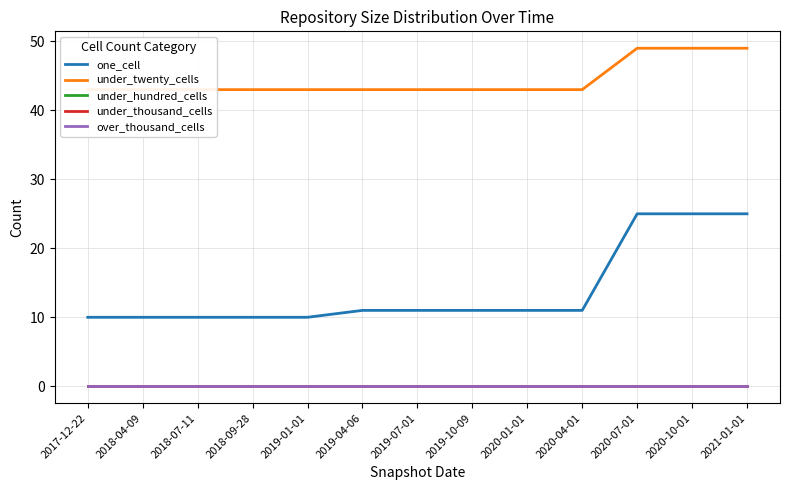

What is the label of the 3rd point from the right?

2020-07-01